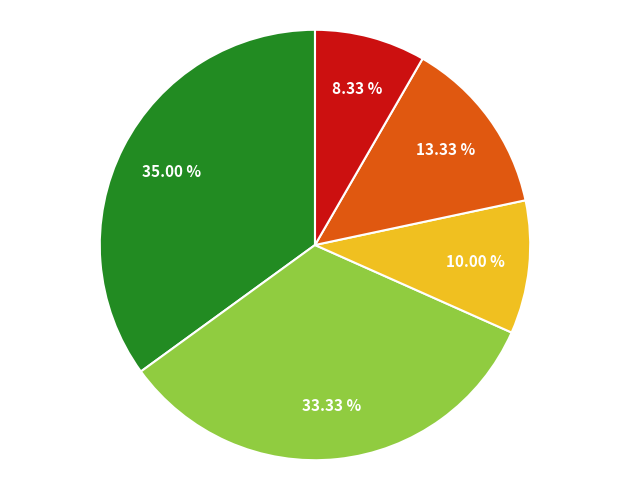

Is there a majority slice in this chart?

No